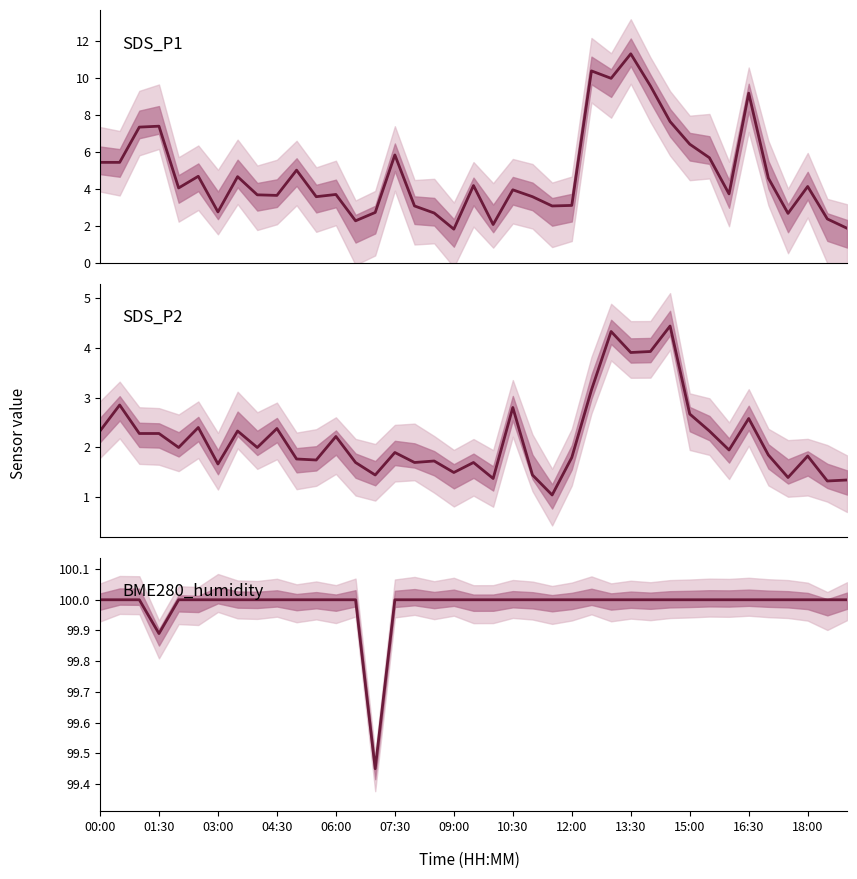

What is the value of the BME280_humidity point at the 12th from the left?

100.0